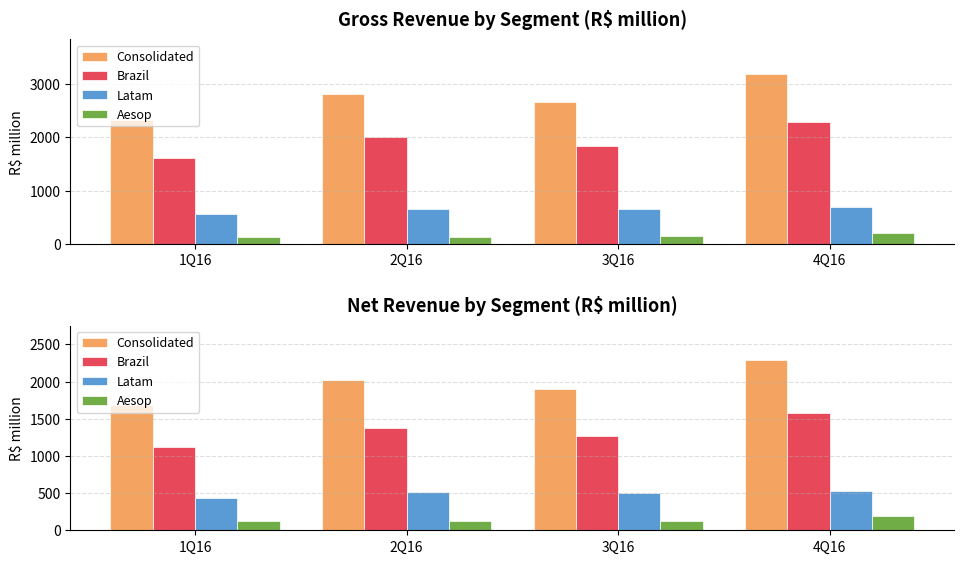

What is the value of the Consolidated bar at the 2nd from the left?

2025.7